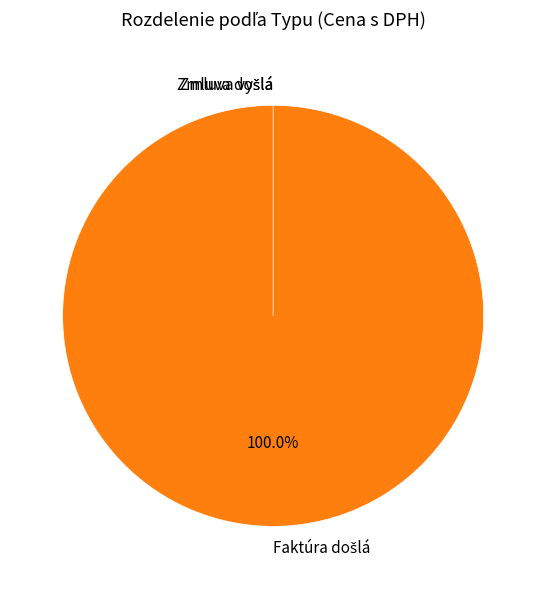

To the nearest percent, what is the difference between the largest and smallest slice percentages?

100%